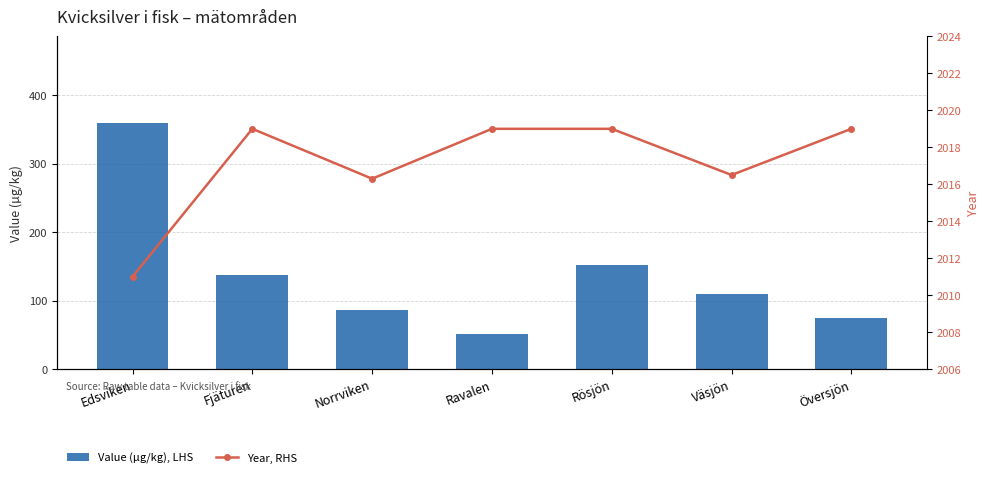

Are the bars grouped side by side (vs. stacked)?

Yes